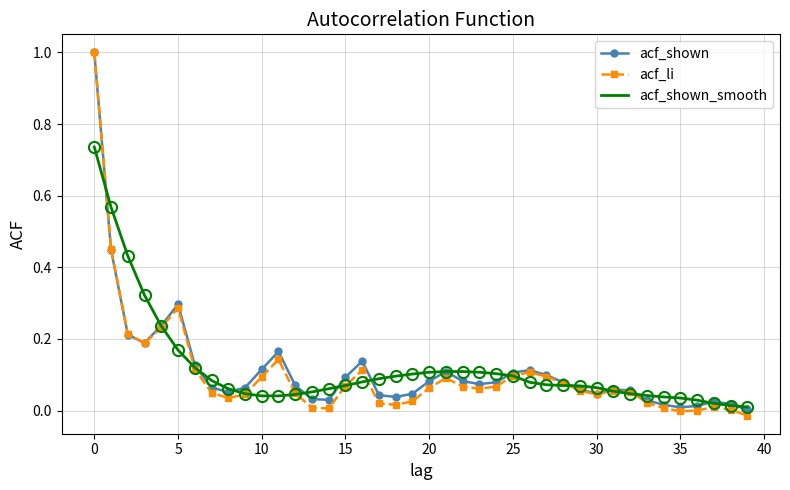

In acf_shown, how many points are higher than both neighbors (excluding endpoints)?

7